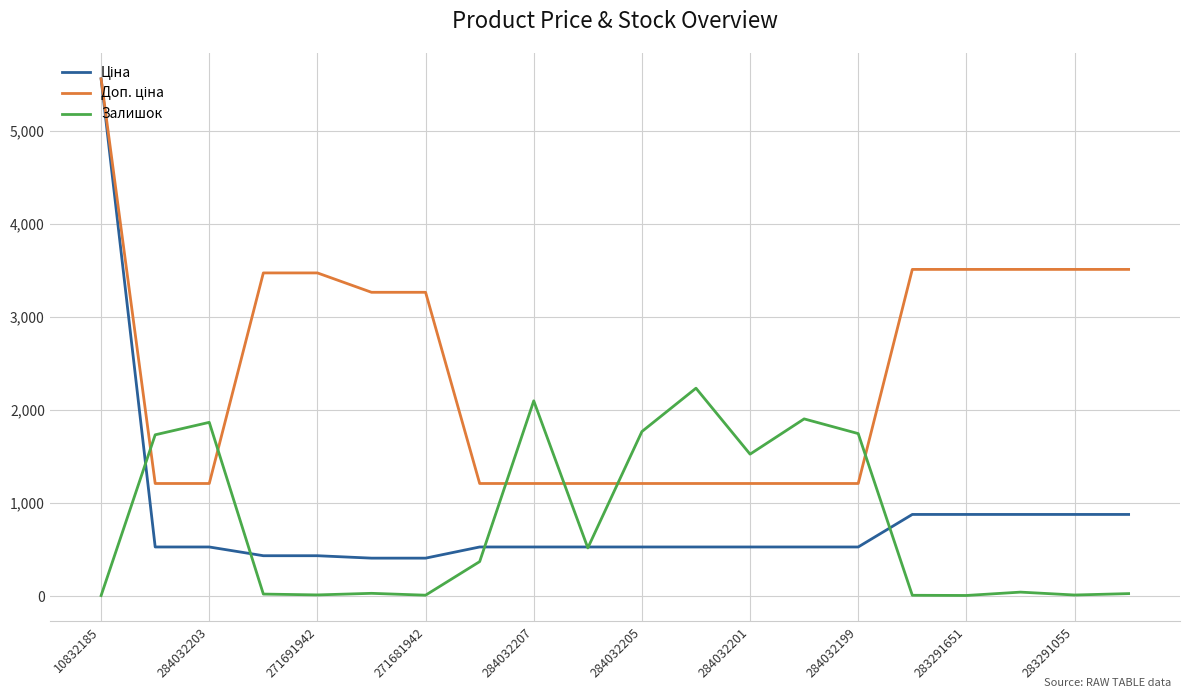

What is the maximum value for Залишок?

2235.0